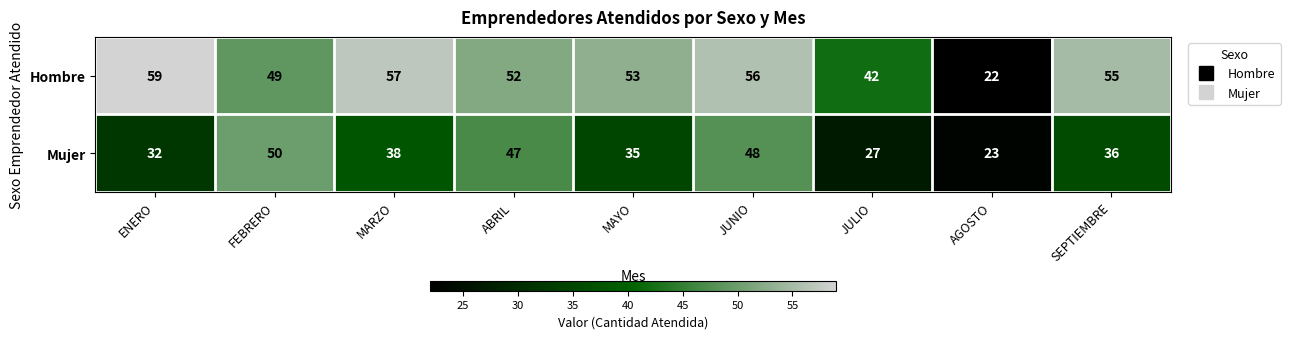

What is the difference between the Hombre values at AGOSTO and MARZO?

35